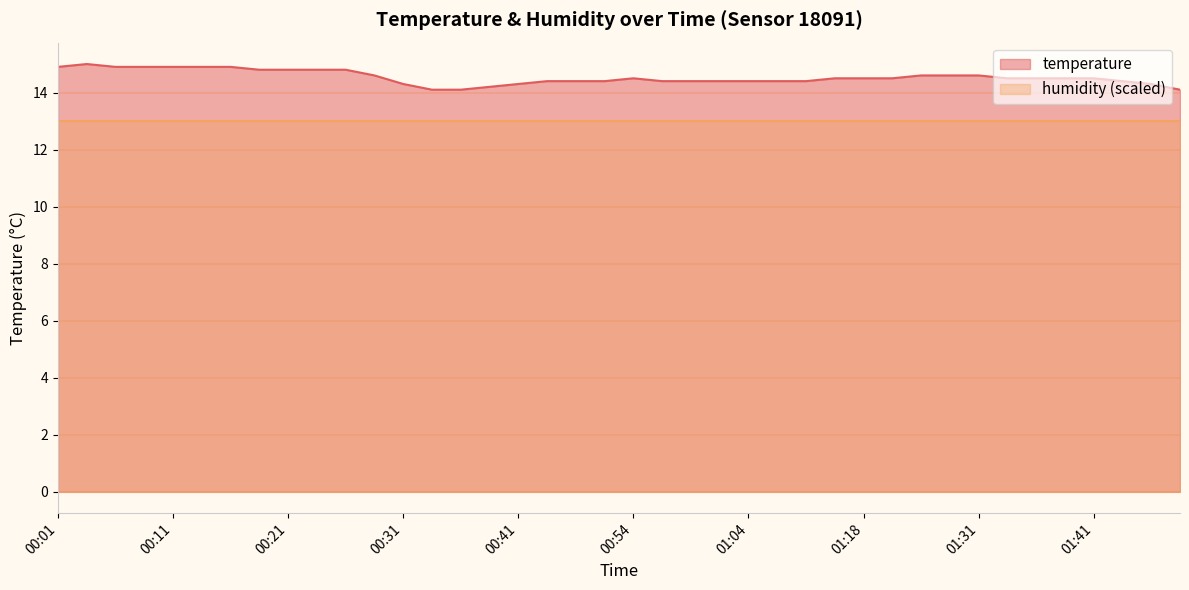

Does the chart display data point markers on the line(s)?

No